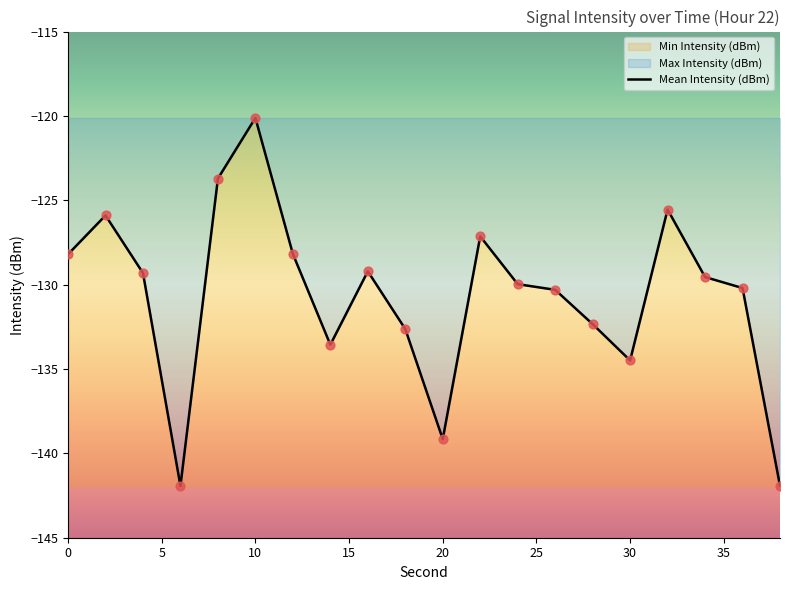

What is the smallest value displayed?

-141.9